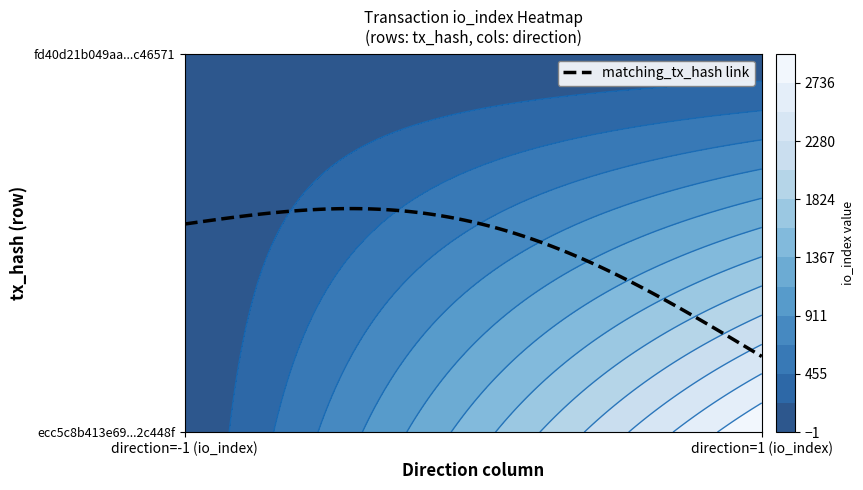

Between -1 and 1, which series saw the biggest shift?

ecc5c8b413e690d6faf0798e815c90fba2c448f